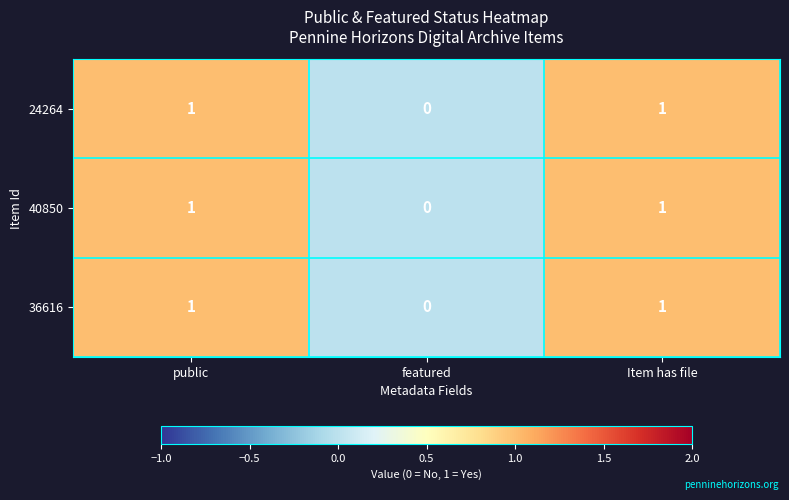

What is the total value across all series at Item has file?

3